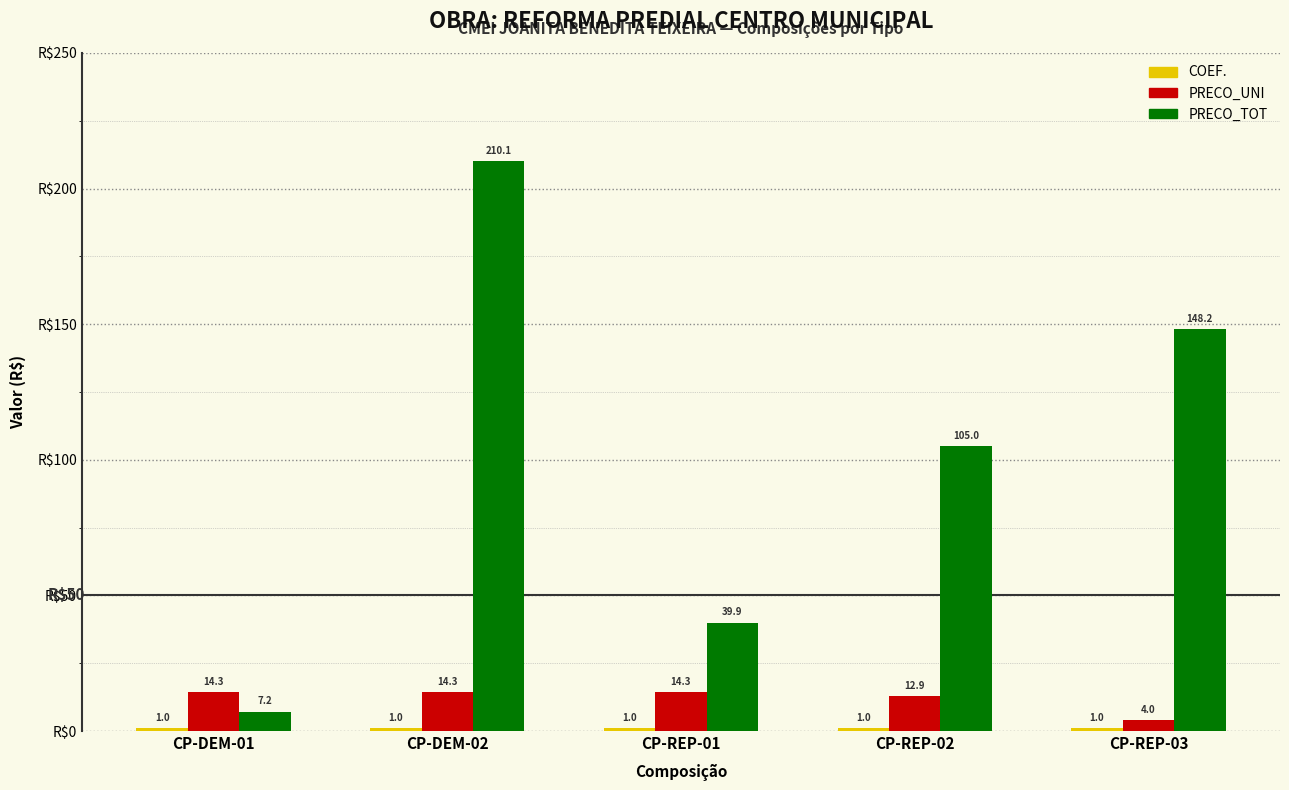

How many bars are there in total?

15